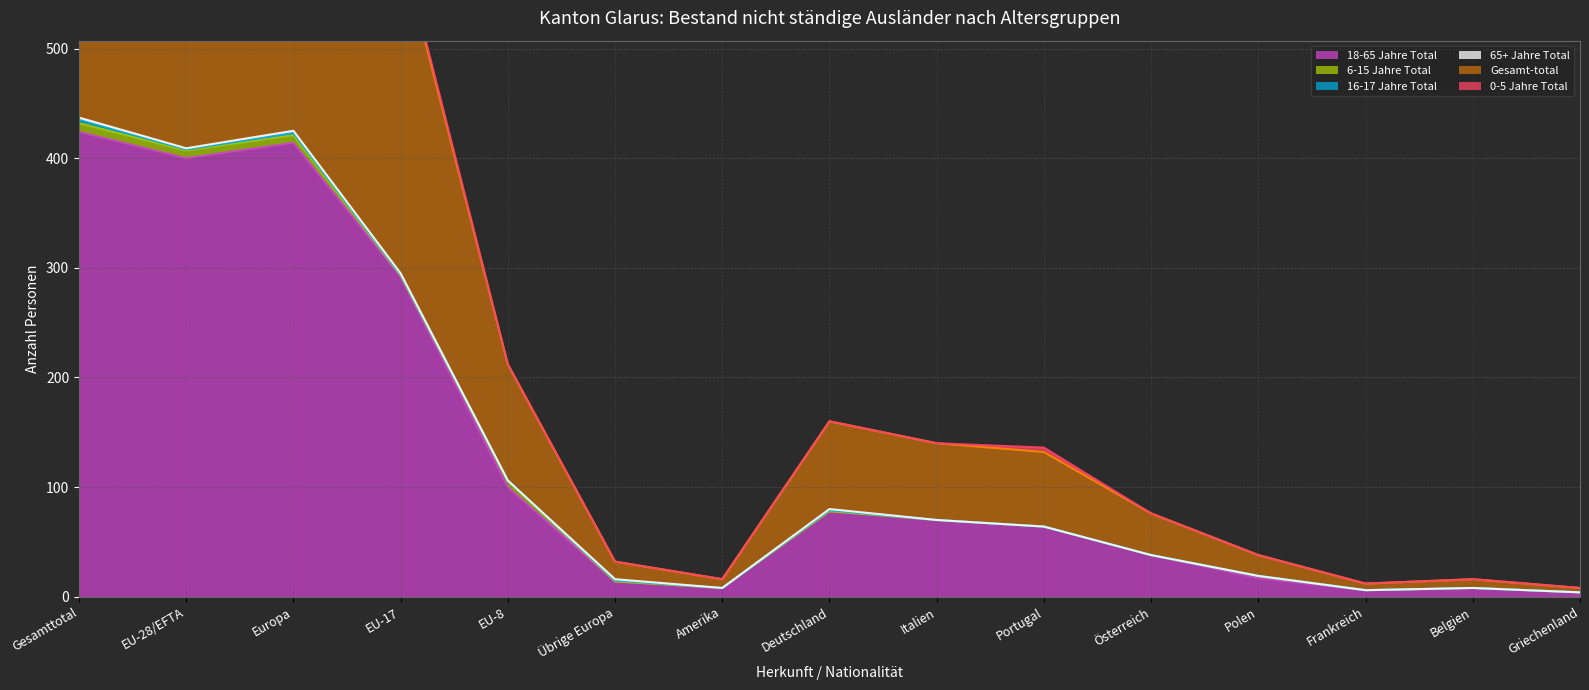

What is the label of the 12th point from the right?

EU-17